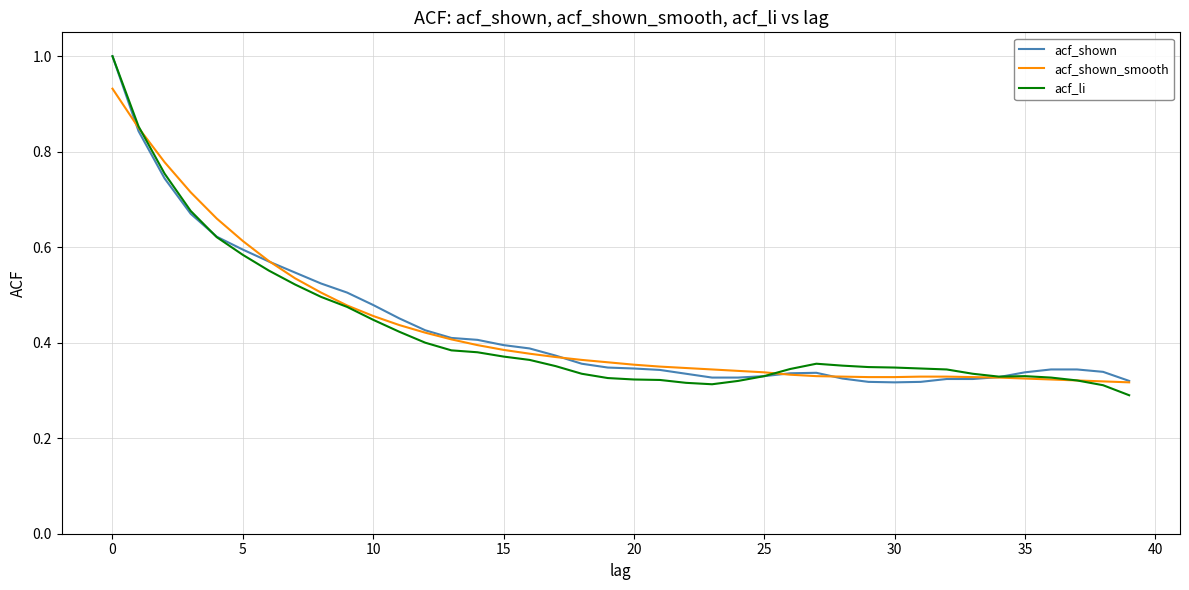

What is the maximum value shown in the chart?

1.0